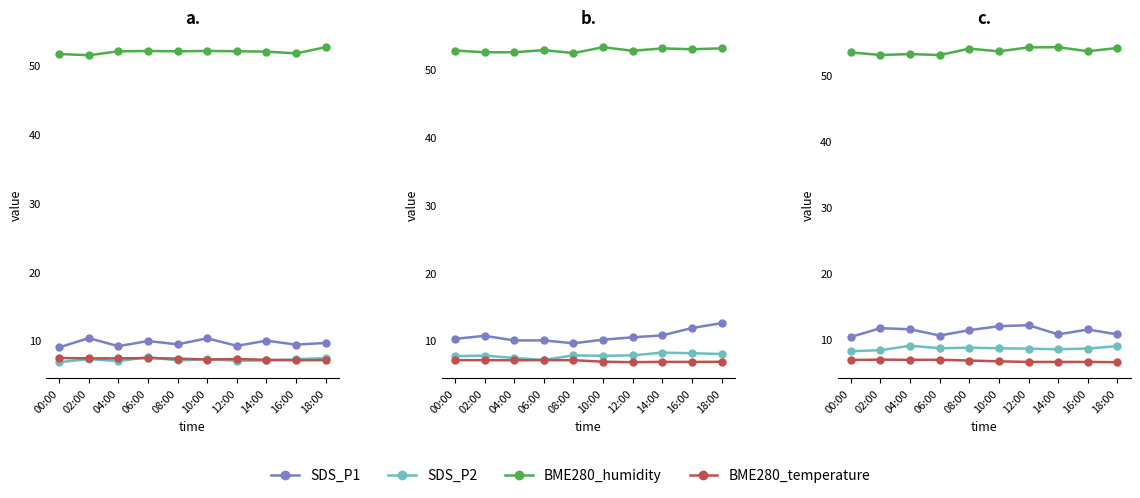

What is the difference between the maximum and minimum values in the BME280_humidity series?

1.2